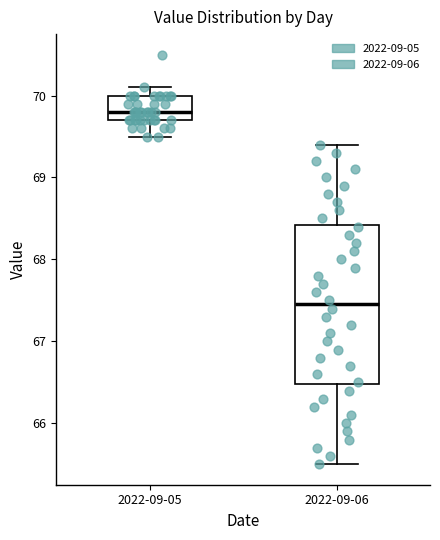

Which box's median line is the lowest?

2022-09-06